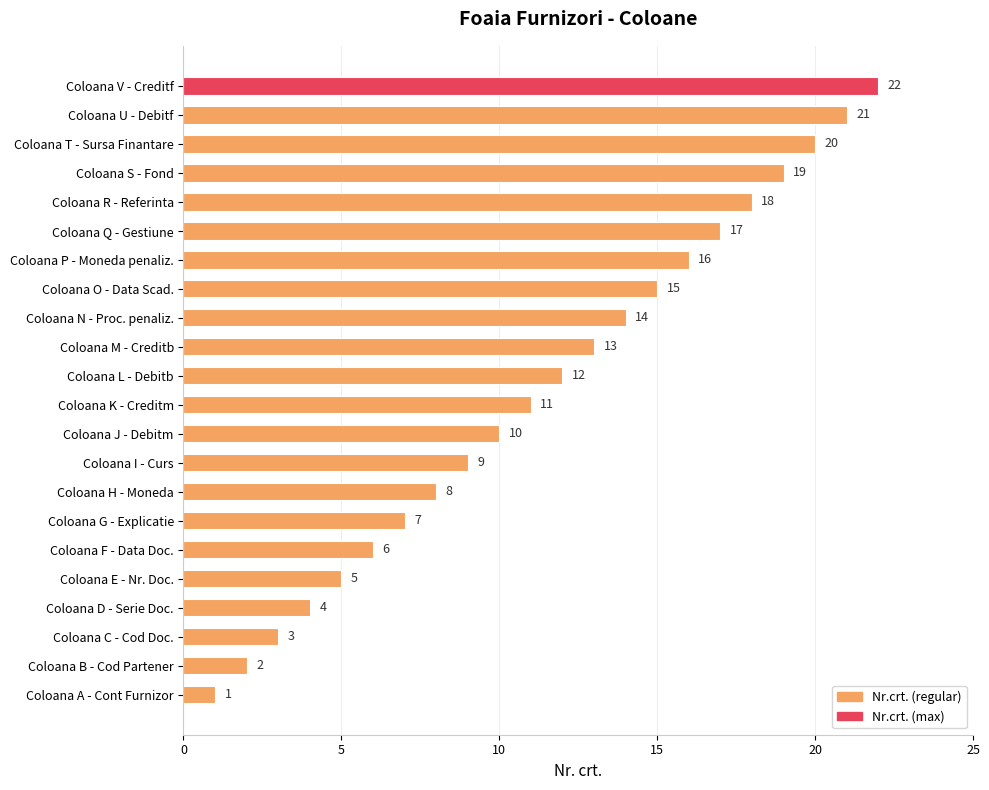

Approximately how many times larger is the value at Coloana K - Creditm compared to Coloana S - Fond?

0.6